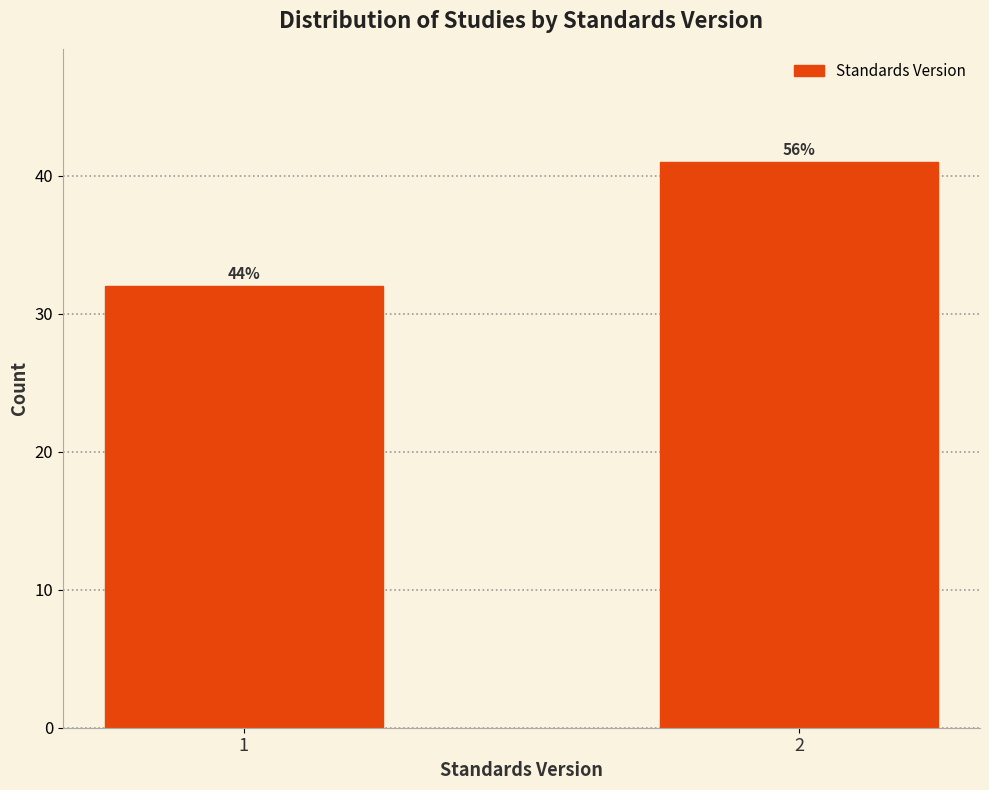

How many bars are there in total?

2